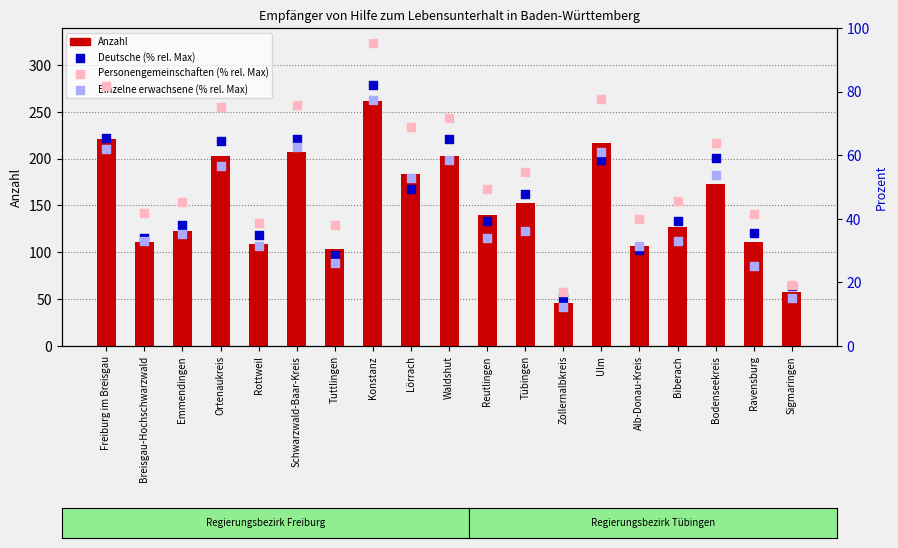

Which series reaches the maximum Y coordinate?

Anzahl